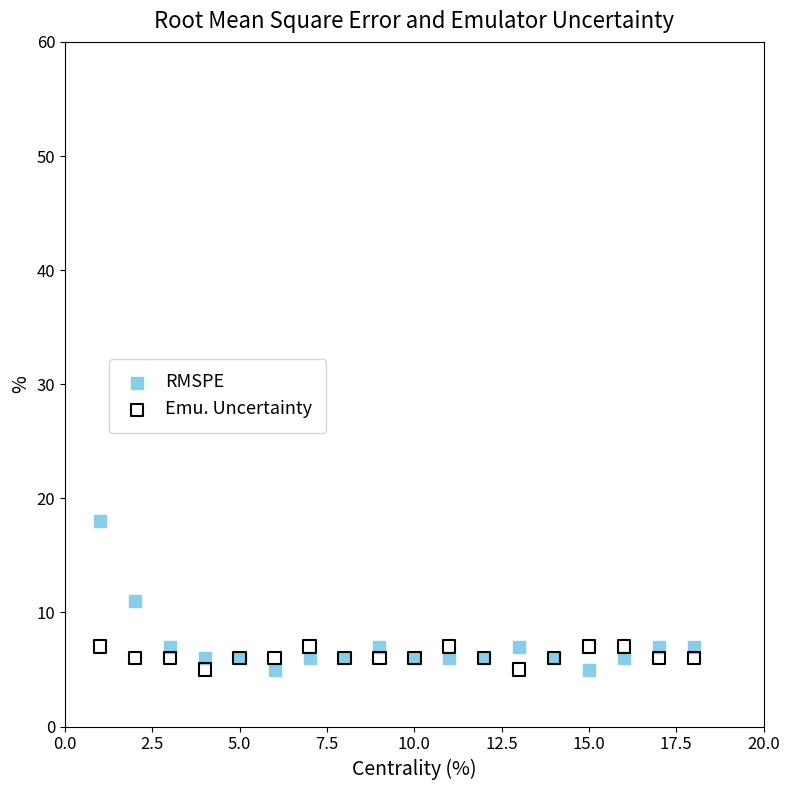

Which series has the largest Y range (max minus min)?

RMSPE